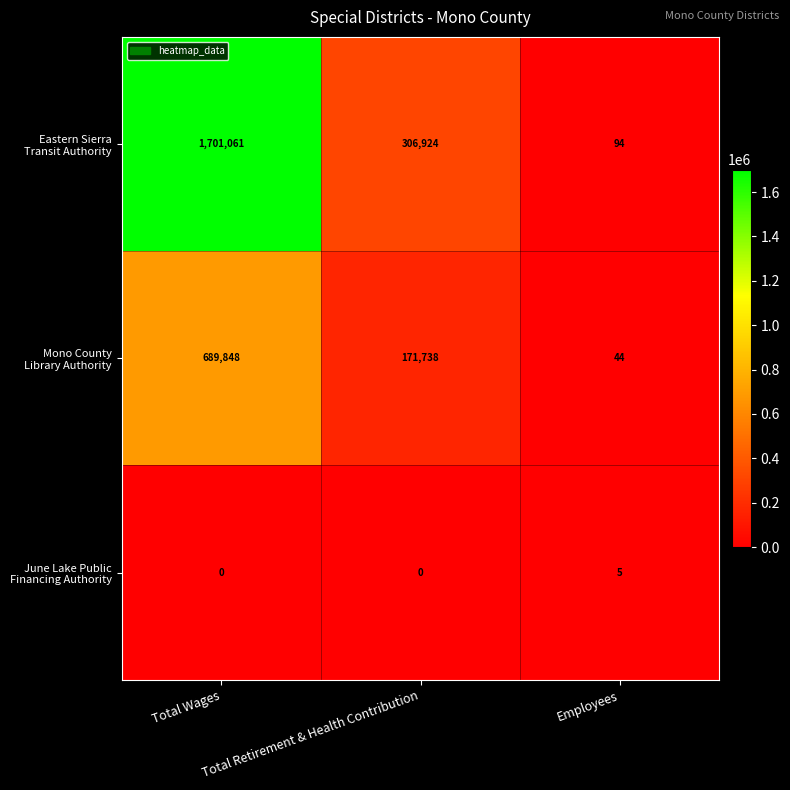

What is the difference between the highest and lowest values at Employees?

89